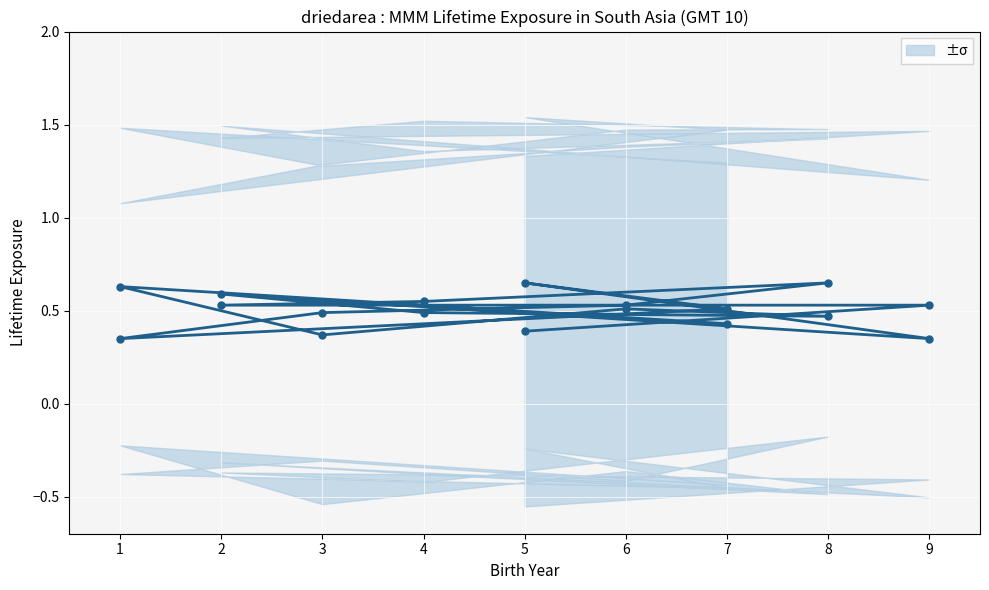

How many points are lower than both their immediate neighbors (excluding endpoints)?

4